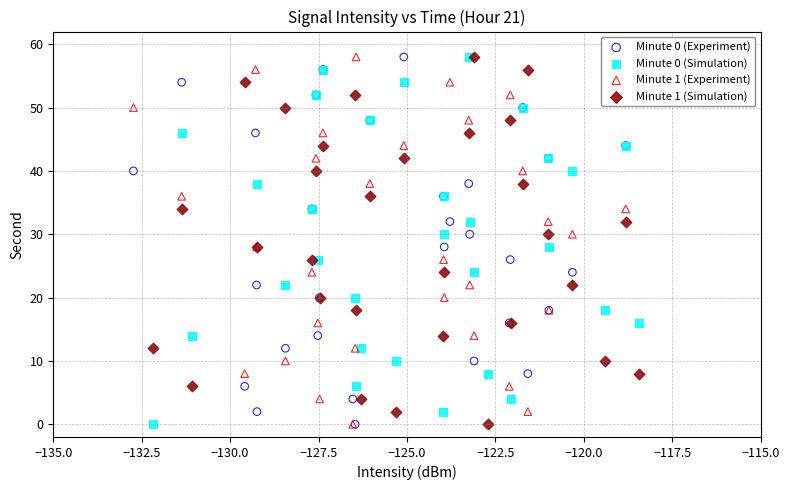

What are all the series names shown in the legend?

Minute 0 (Experiment), Minute 0 (Simulation), Minute 1 (Experiment), Minute 1 (Simulation)